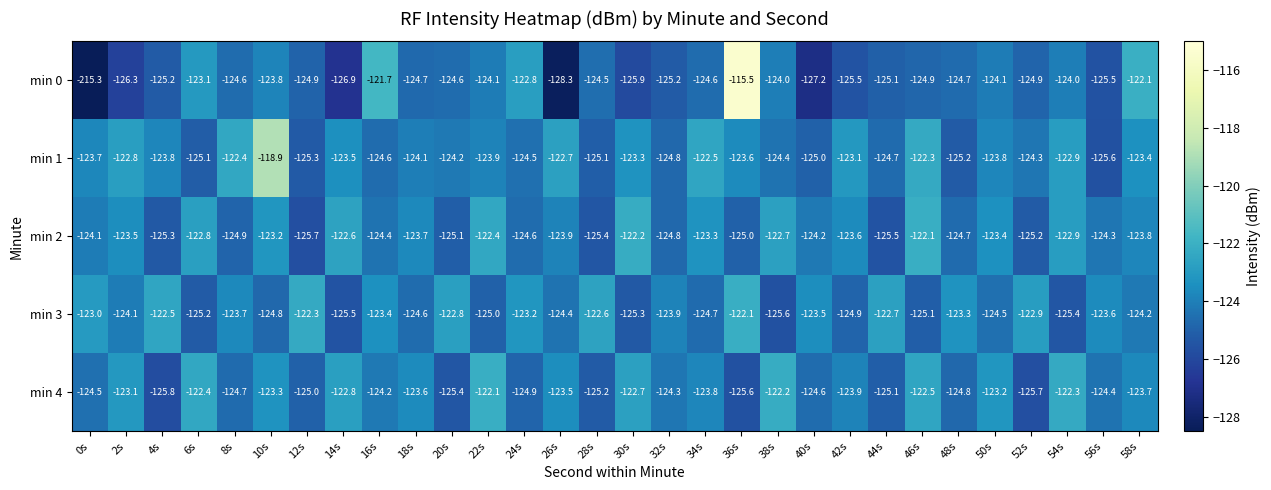

Is it true that min 3 equals -123.9 at 32s?

True